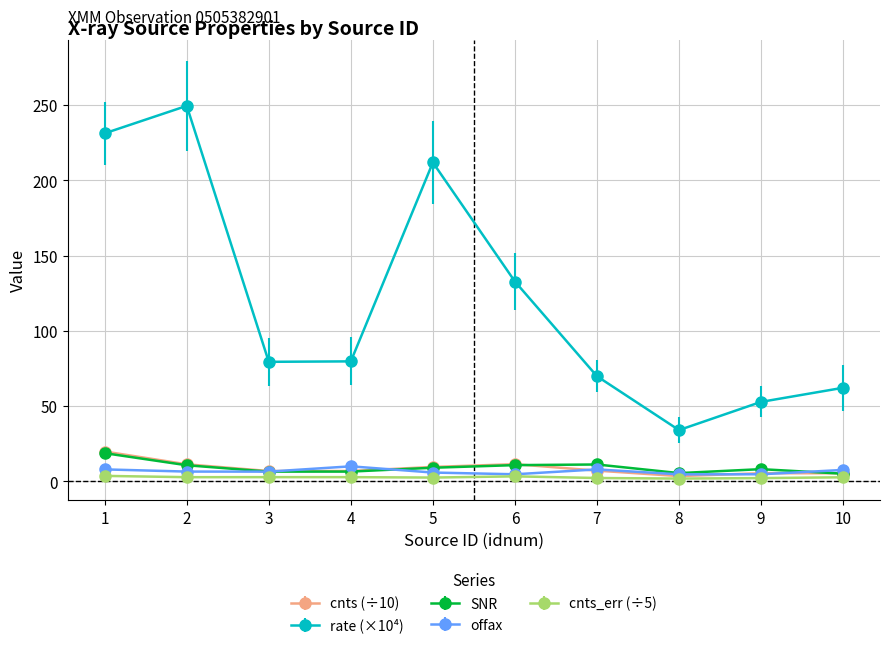

What is the difference between the second highest and minimum values in the SNR series?

6.1